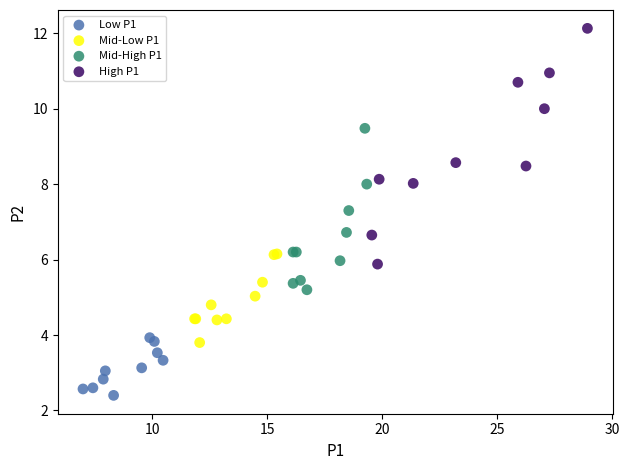

Which series contains the lowest Y value?

Low P1